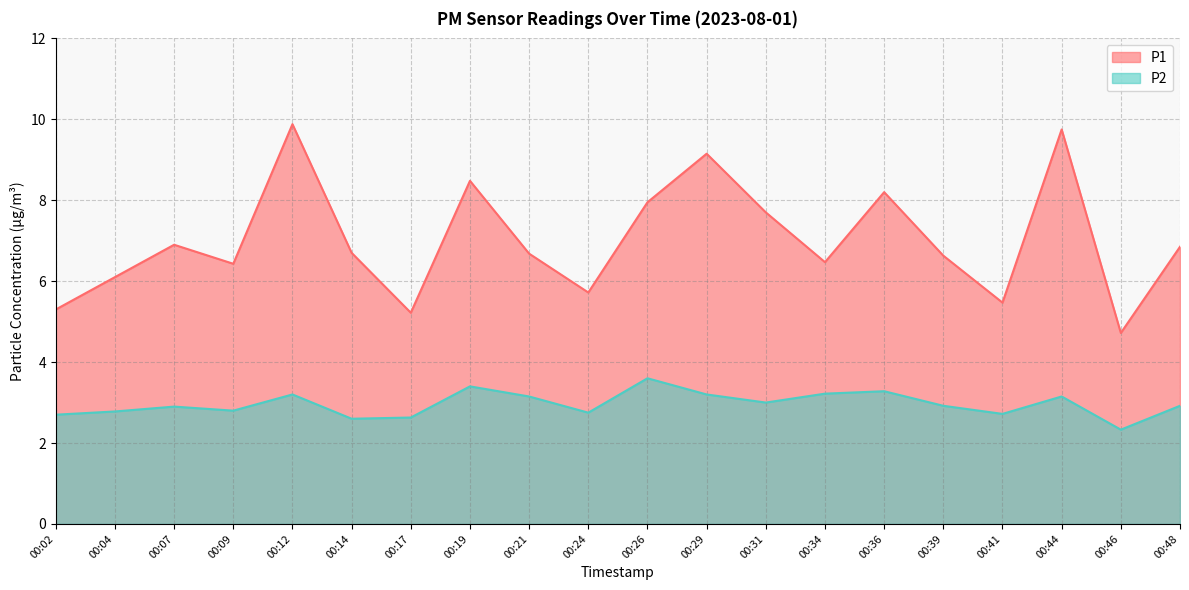

Which has a higher value, 00:21 or 00:17?

00:21